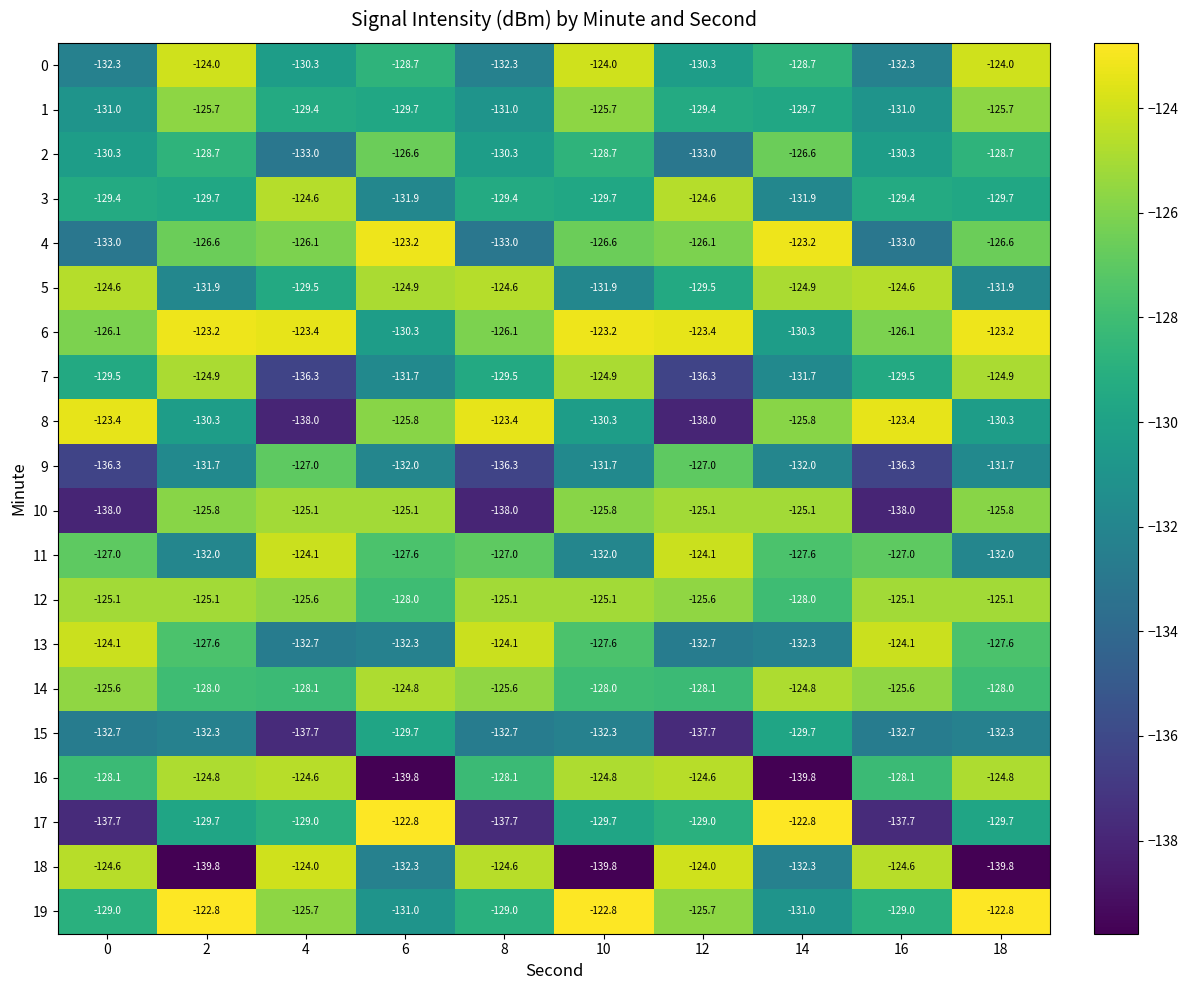

What is the sum of all 15 values?

-1329.8